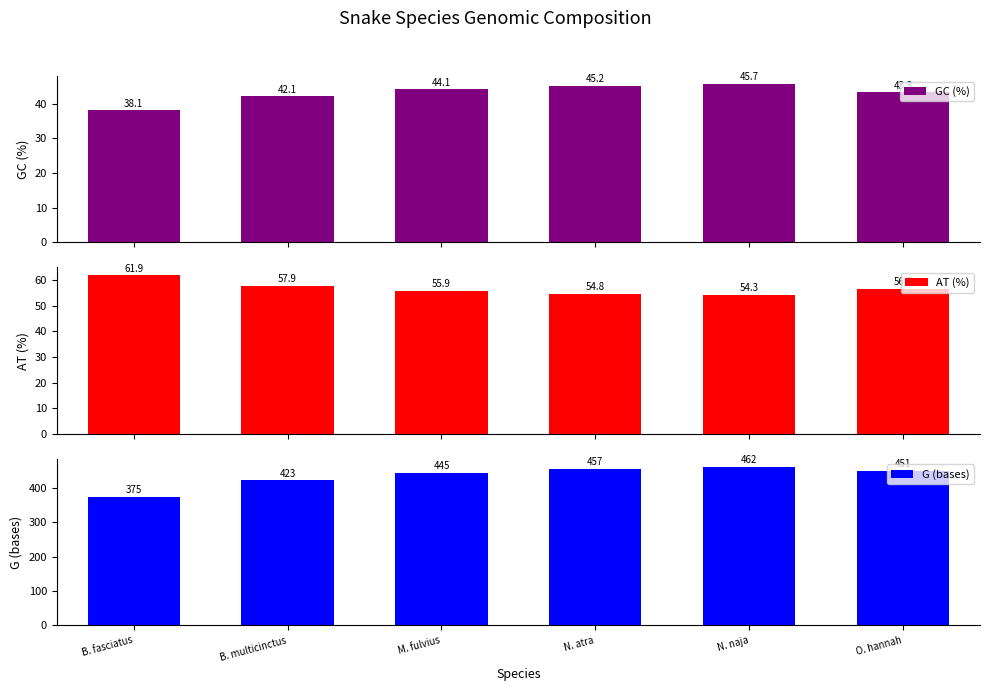

Rank the categories by GC (%) value from highest to lowest.

N. naja, N. atra, M. fulvius, O. hannah, B. multicinctus, B. fasciatus